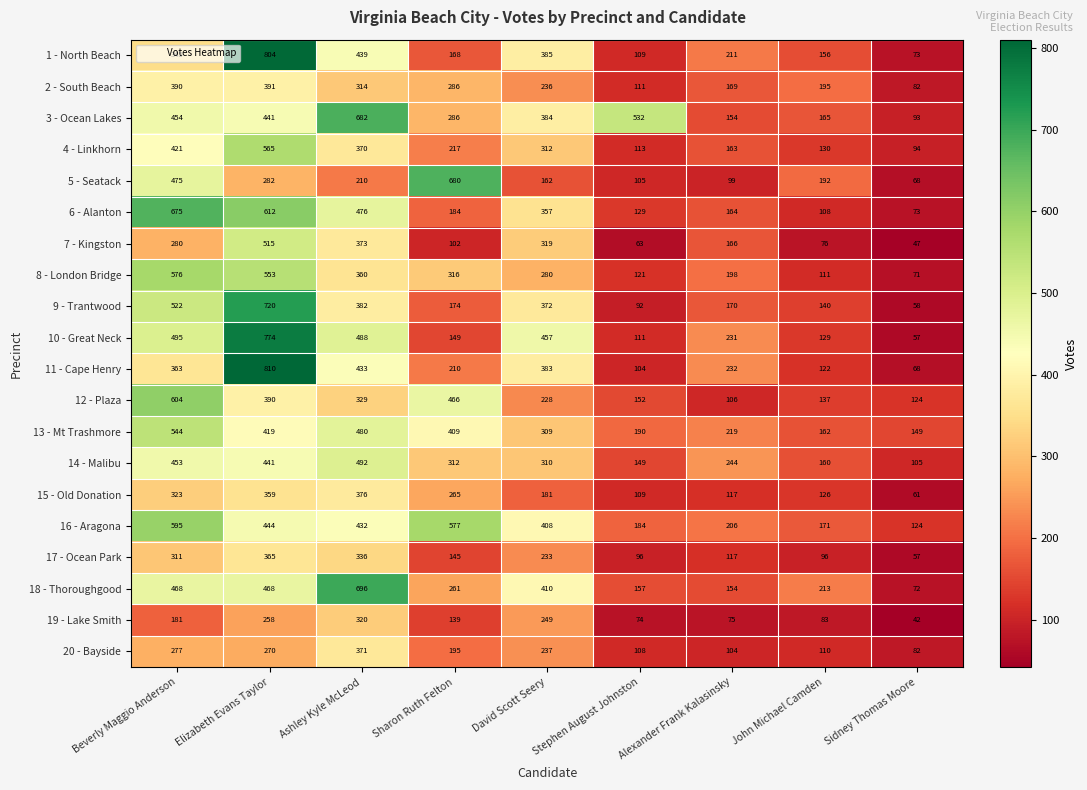

Is it true that 8 - London Bridge equals 121 at Stephen August Johnston?

True